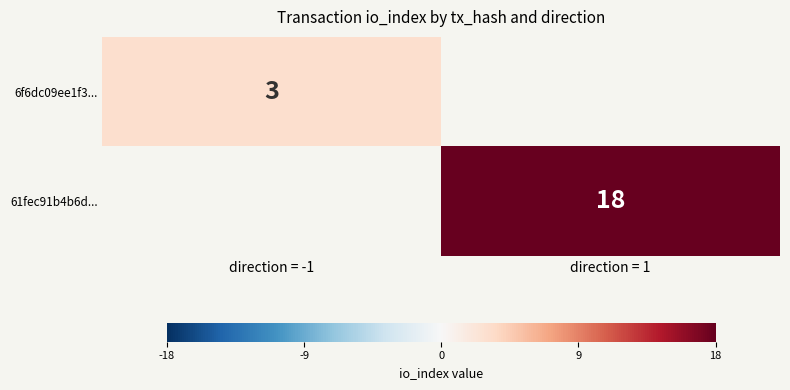

At which category does the chart reach its peak across all series?

direction = 1